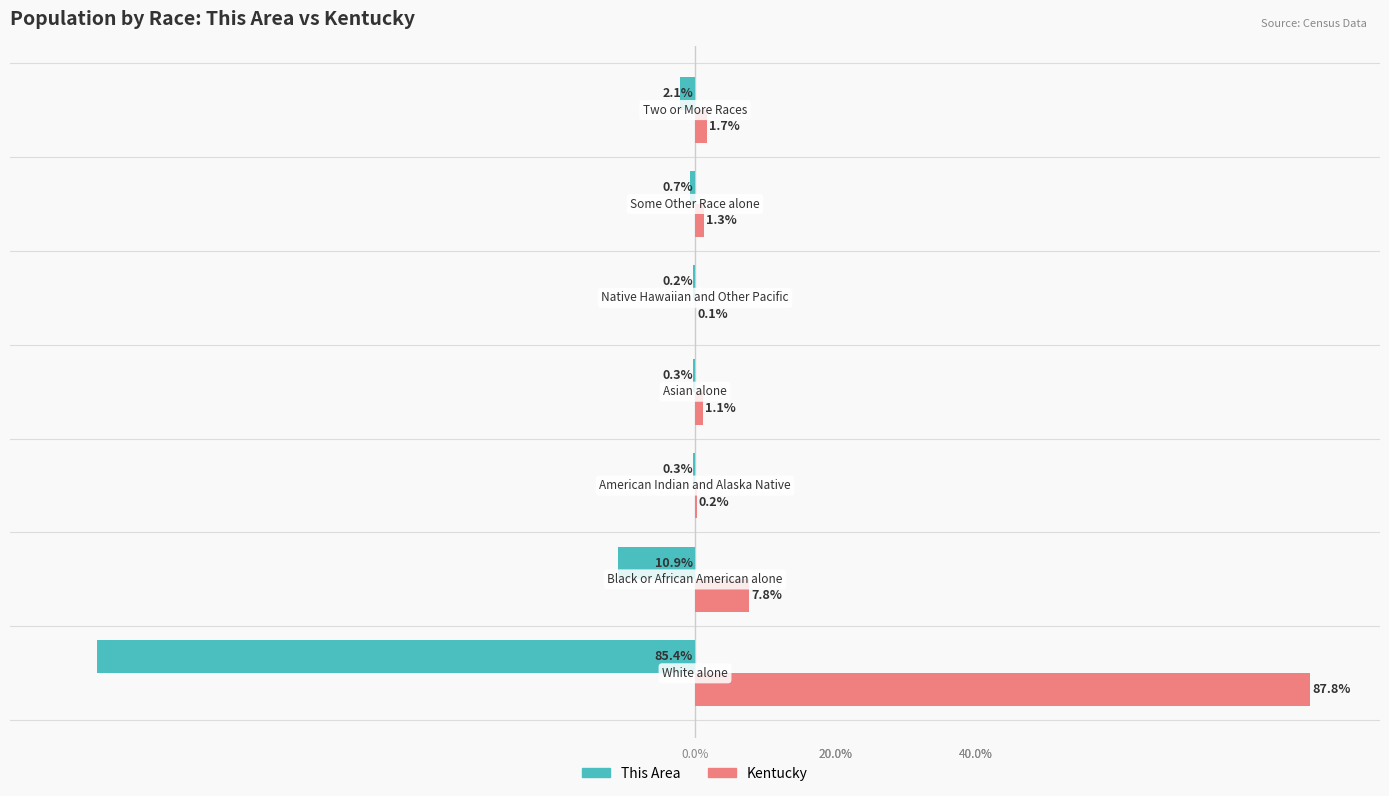

What is the minimum value shown in the chart?

-85.4